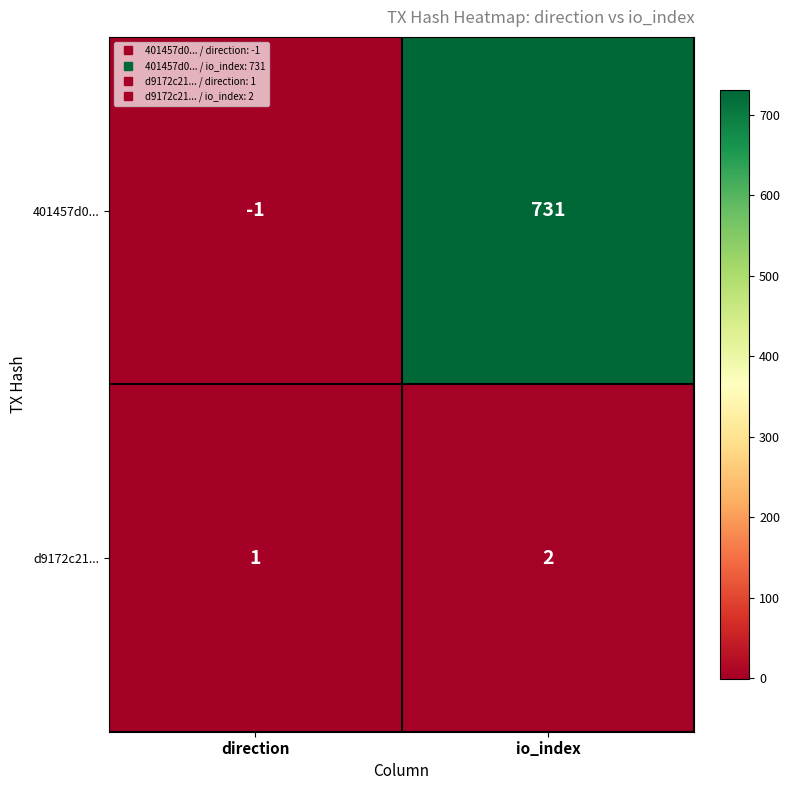

Between direction and io_index, which series saw the biggest shift?

401457d0...